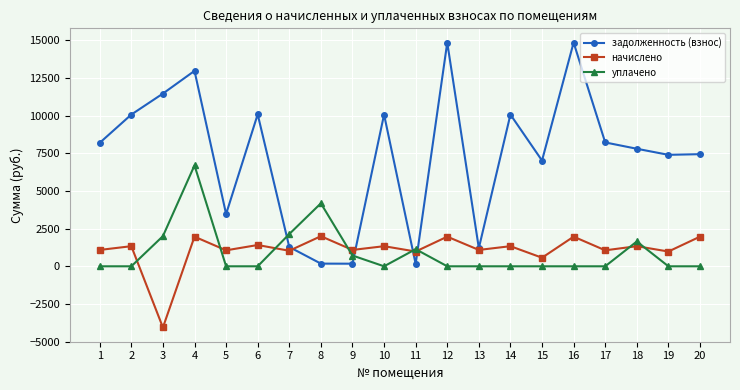

What is the sum of the начислено values at 2 and 13?

2418.8